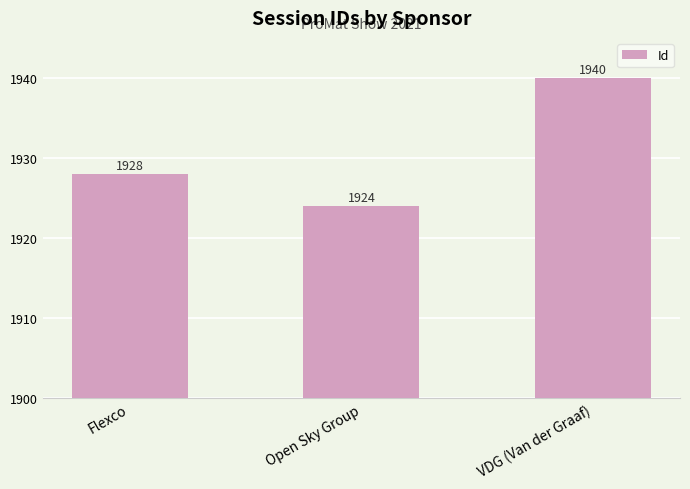

What is the average value?

1931